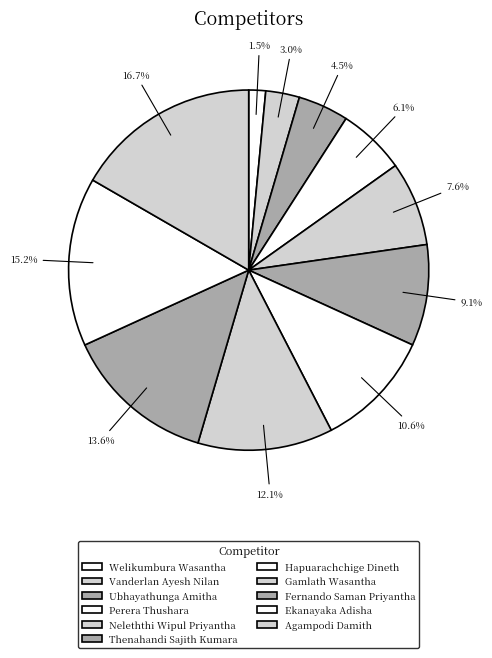

What percentage is the Neleththi Wipul Priyantha slice, to the nearest percent?

8%